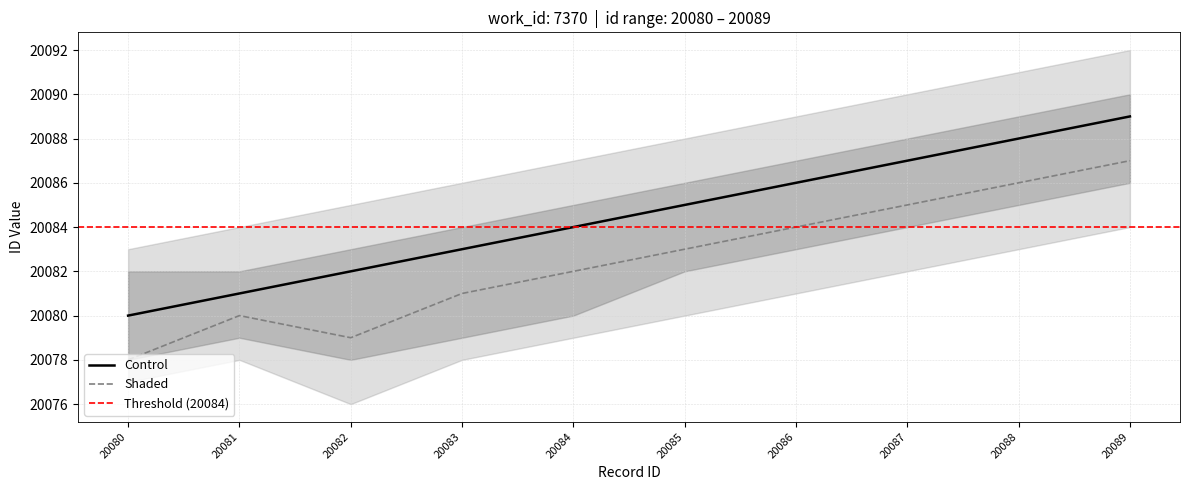

At which category does Shaded reach its first local valley?

20082